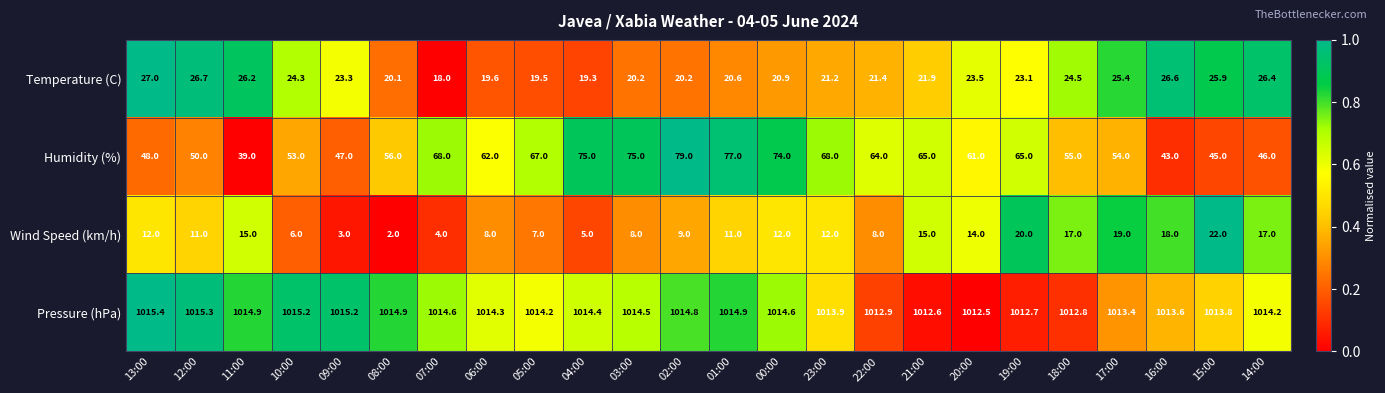

What is the sum of the Wind Speed (km/h) values at 04:00 and 22:00?

13.0